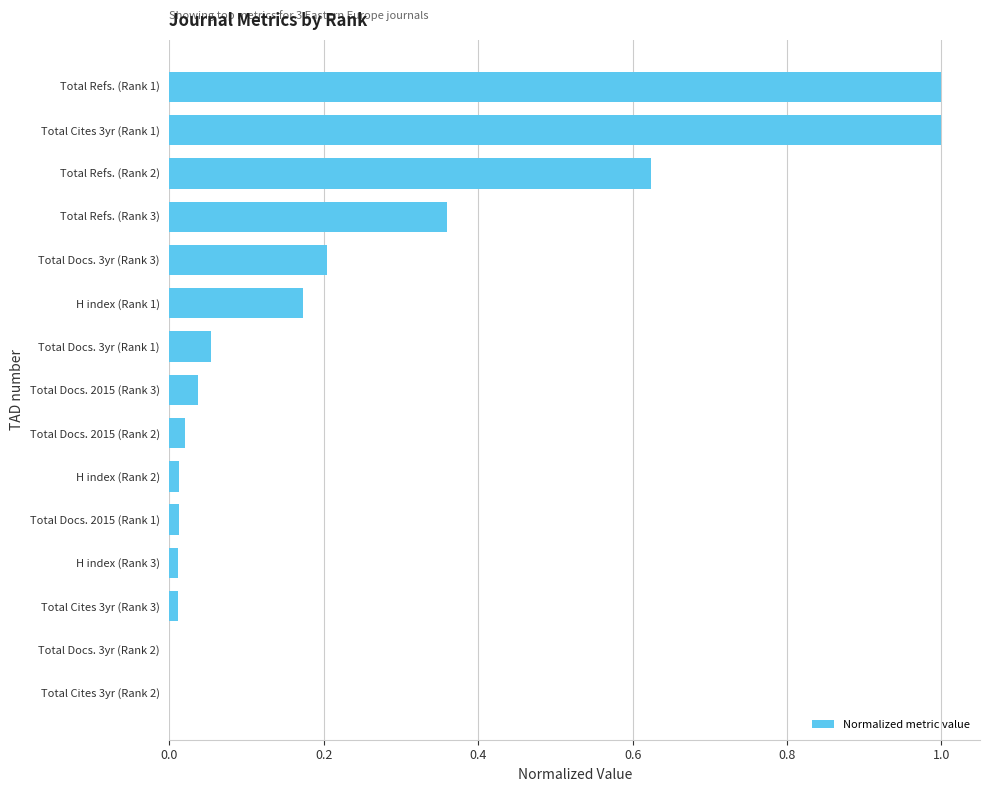

What is the greatest value displayed?

1.0